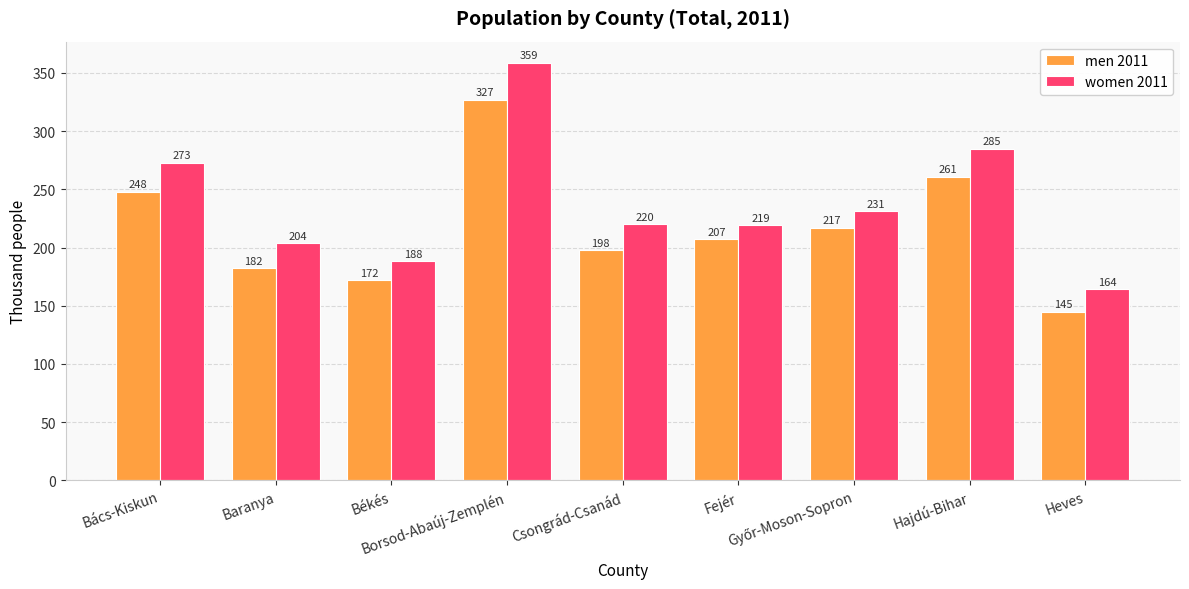

What is the minimum value for men 2011?

145